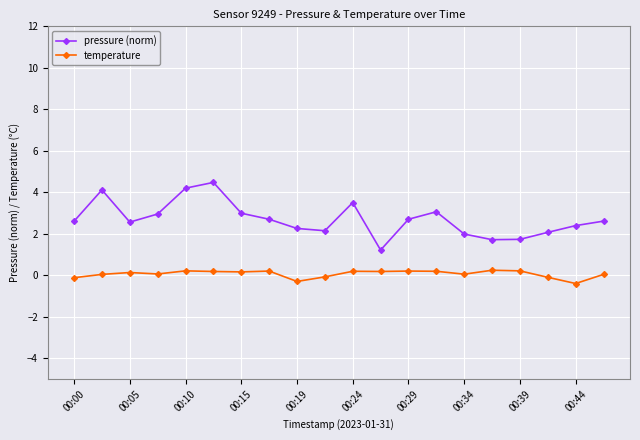

Which series has the largest range (max minus min)?

pressure (norm)